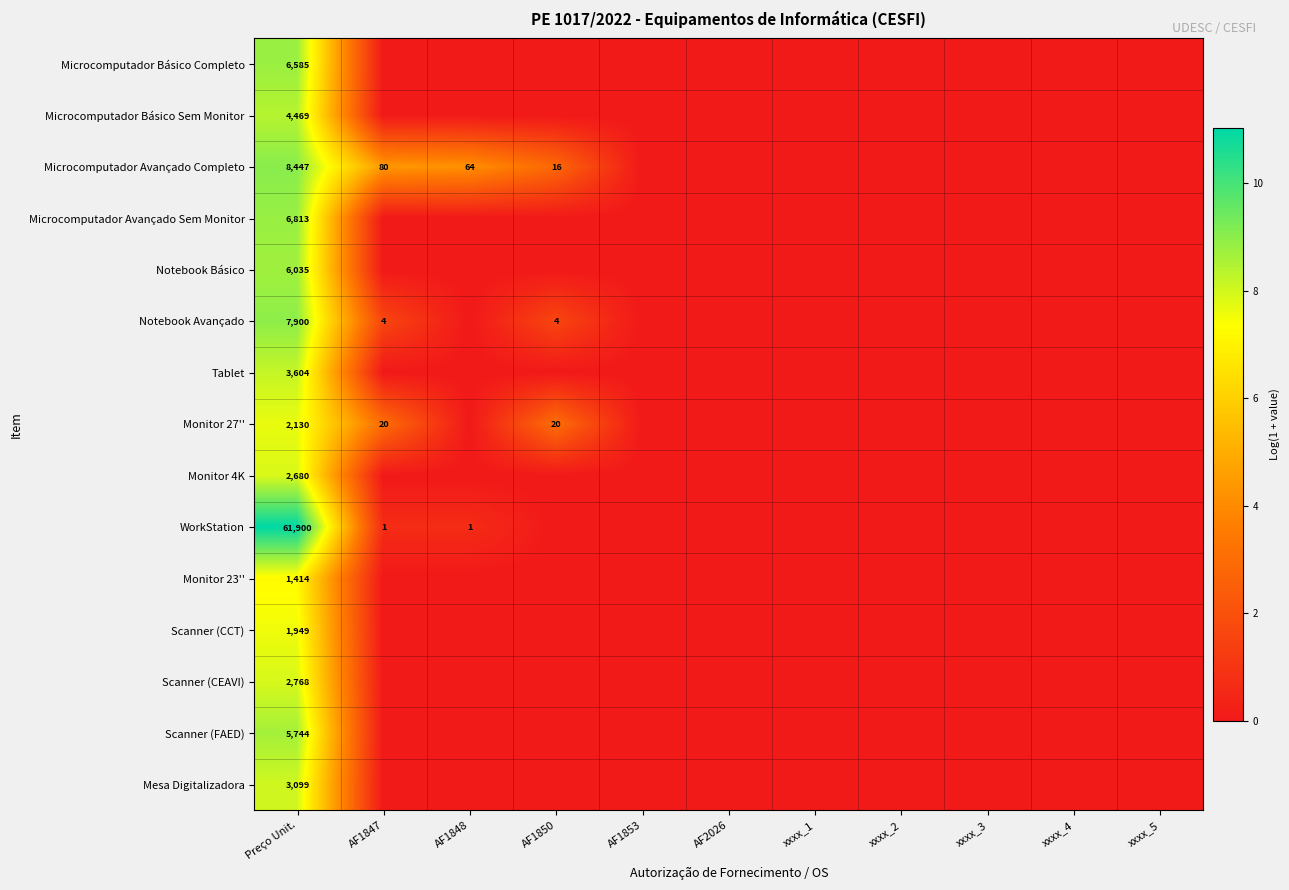

True or false: Microcomputador Avançado Completo has a value of 39 at AF1848.

False